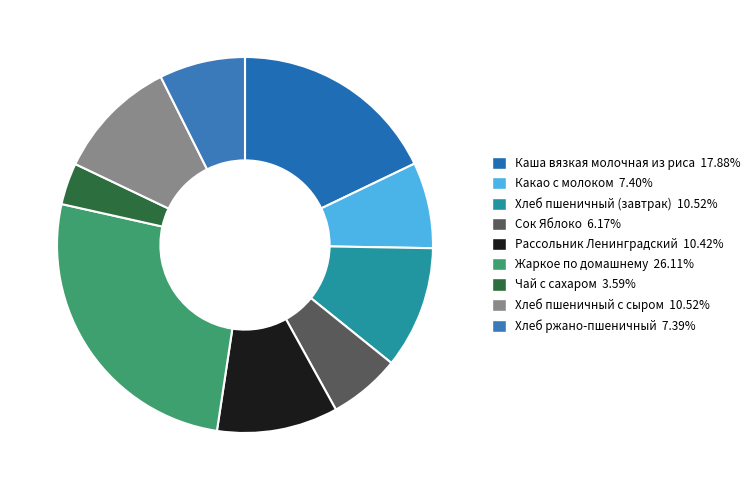

Count the number of slices in the pie.

9